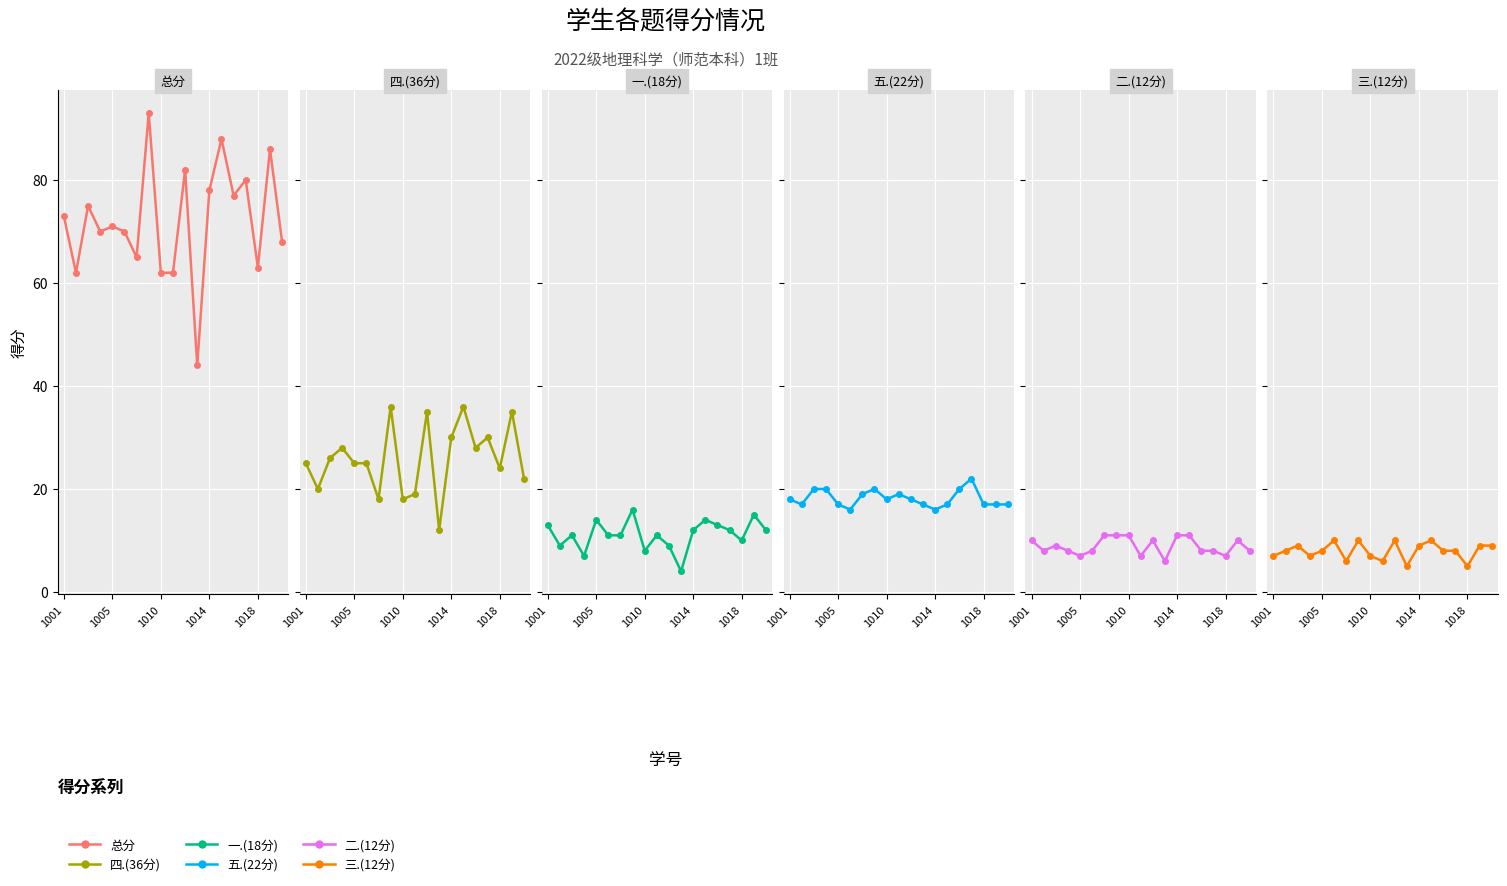

What is the approximate value of 五.(22分) at 1014?

16